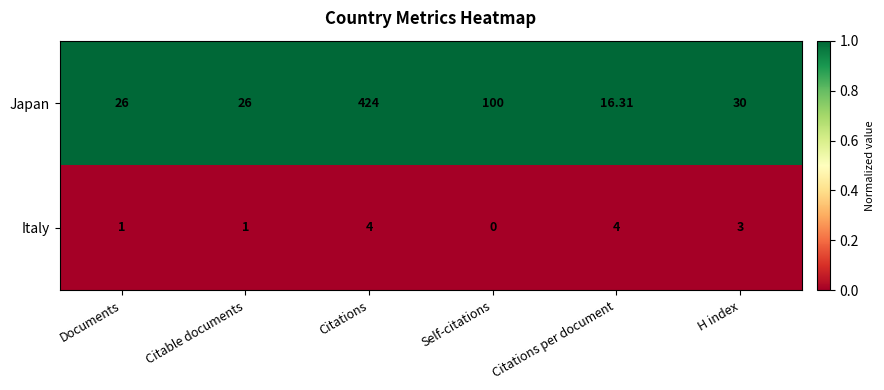

Which label corresponds to the largest value in the chart?

Citations